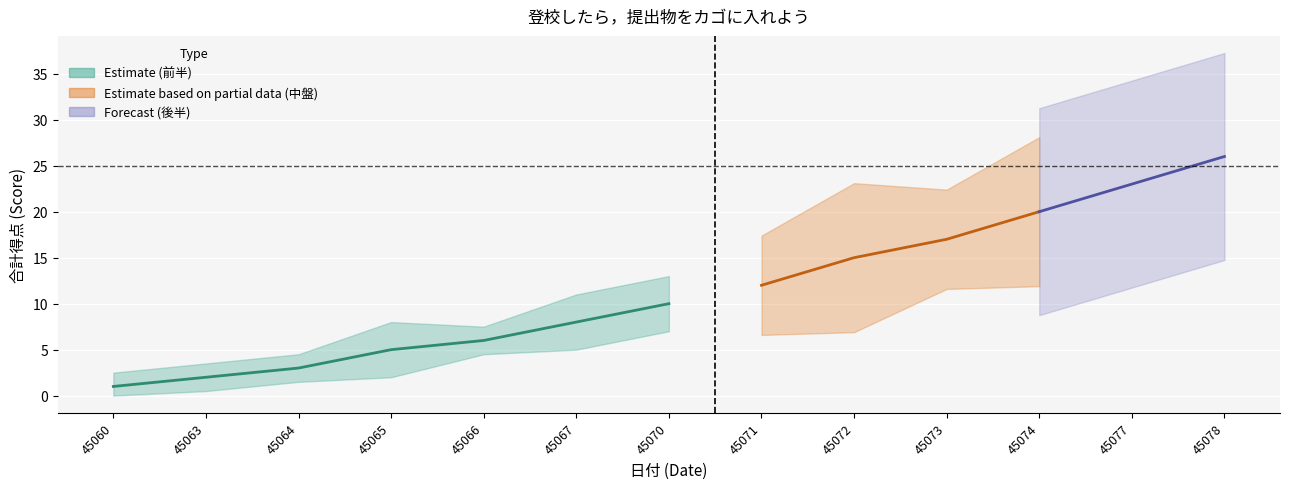

Reading left to right, transcribe all the data shown in this chart.

その日の得点: 1	1	1	2	1	2	2	2	3	2	3	3	3
これまでの合計得点: 1	2	3	5	6	8	10	12	15	17	20	23	26